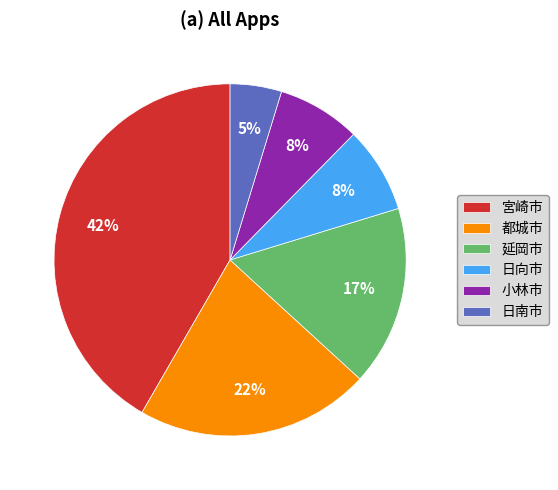

Is the sum of 宮崎市 and 小林市 greater than half?

No